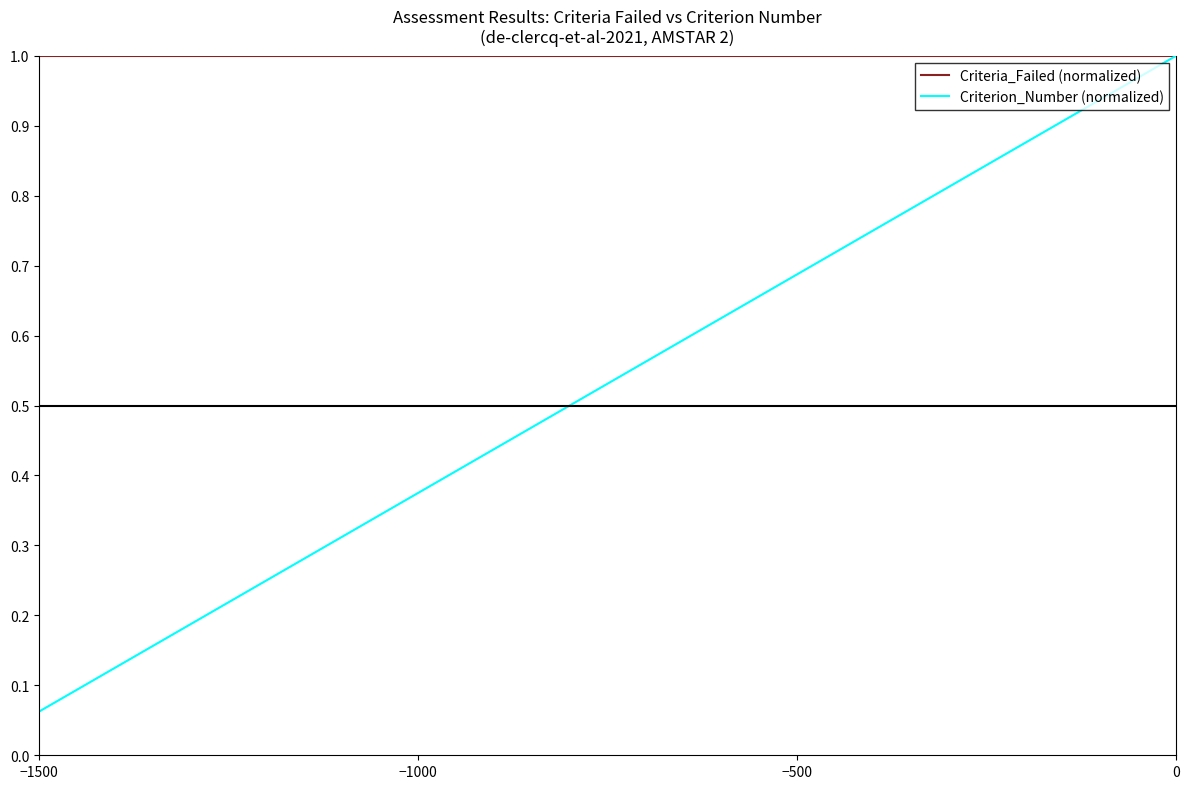

Which series has the widest spread of values?

Criterion_Number (normalized)